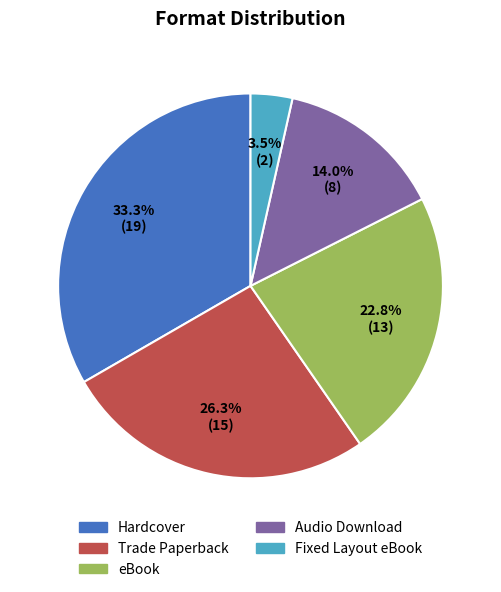

Is there any slice that represents more than half of the pie?

No